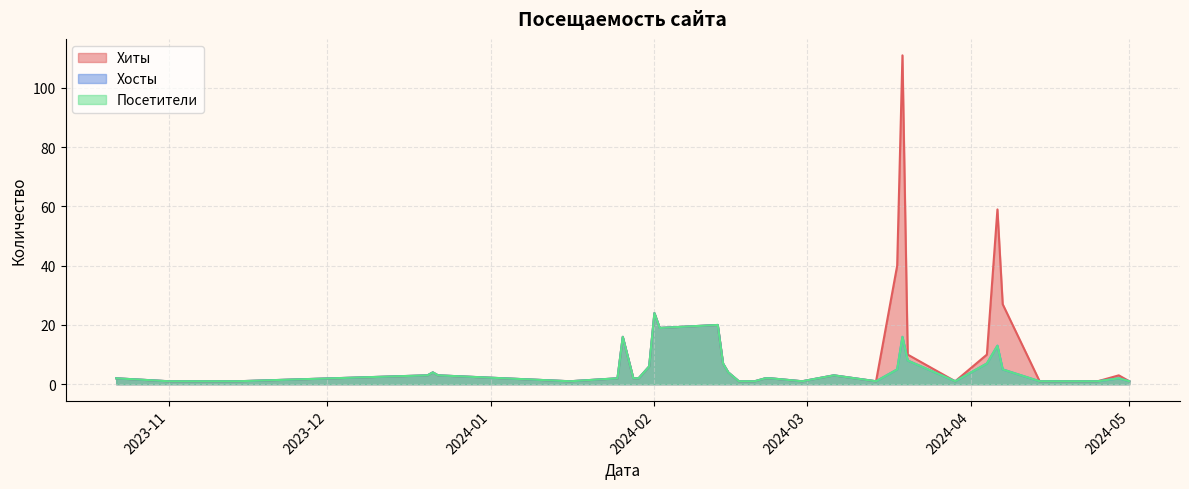

Which label corresponds to the smallest value in the chart?

2024-05-01